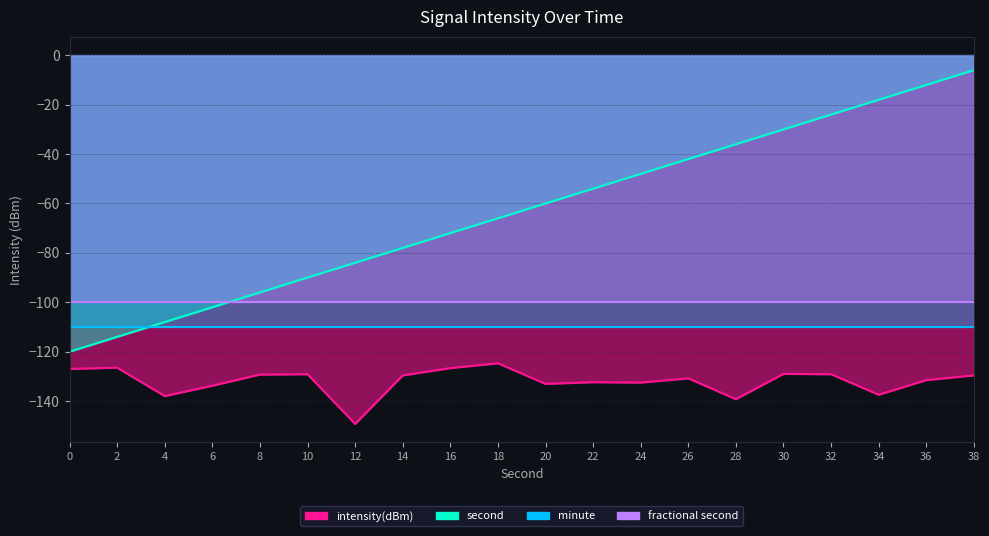

What is the average value of the intensity(dBm) series?

-131.9